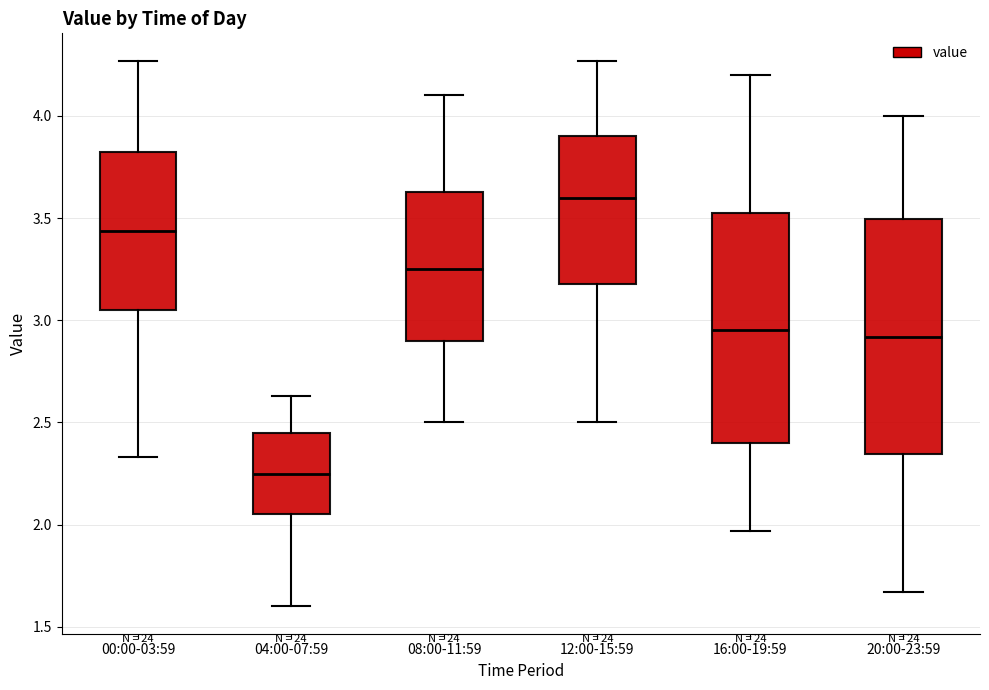

Which box's median line is the highest?

12:00-15:59